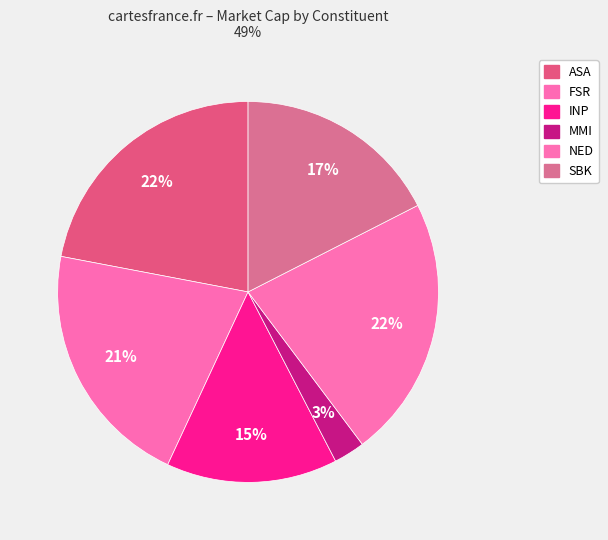

How many slices are in this pie chart?

6